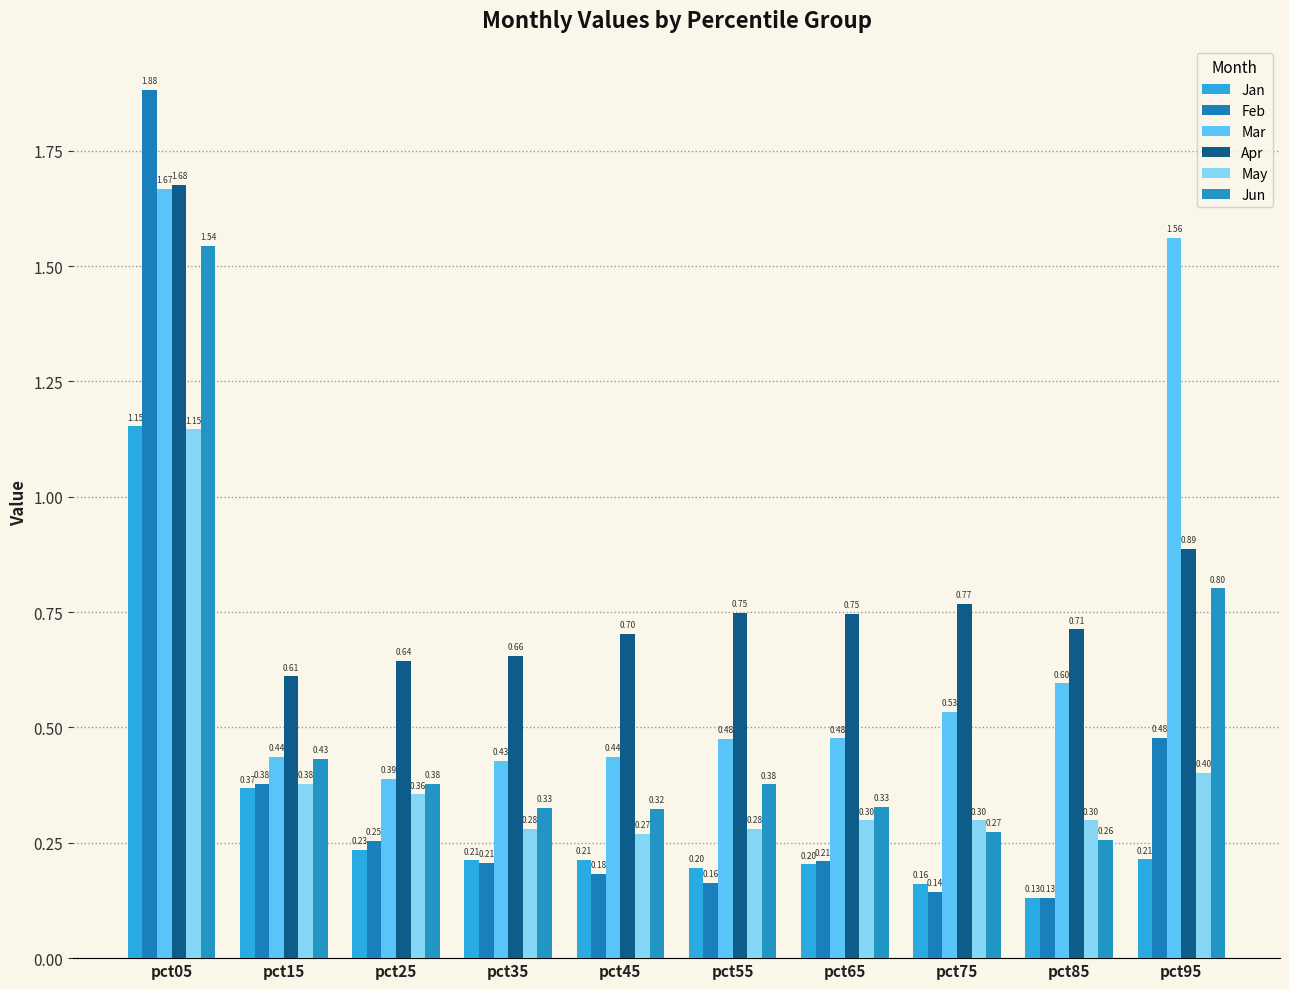

What is the approximate value of Feb at pct15?

0.4